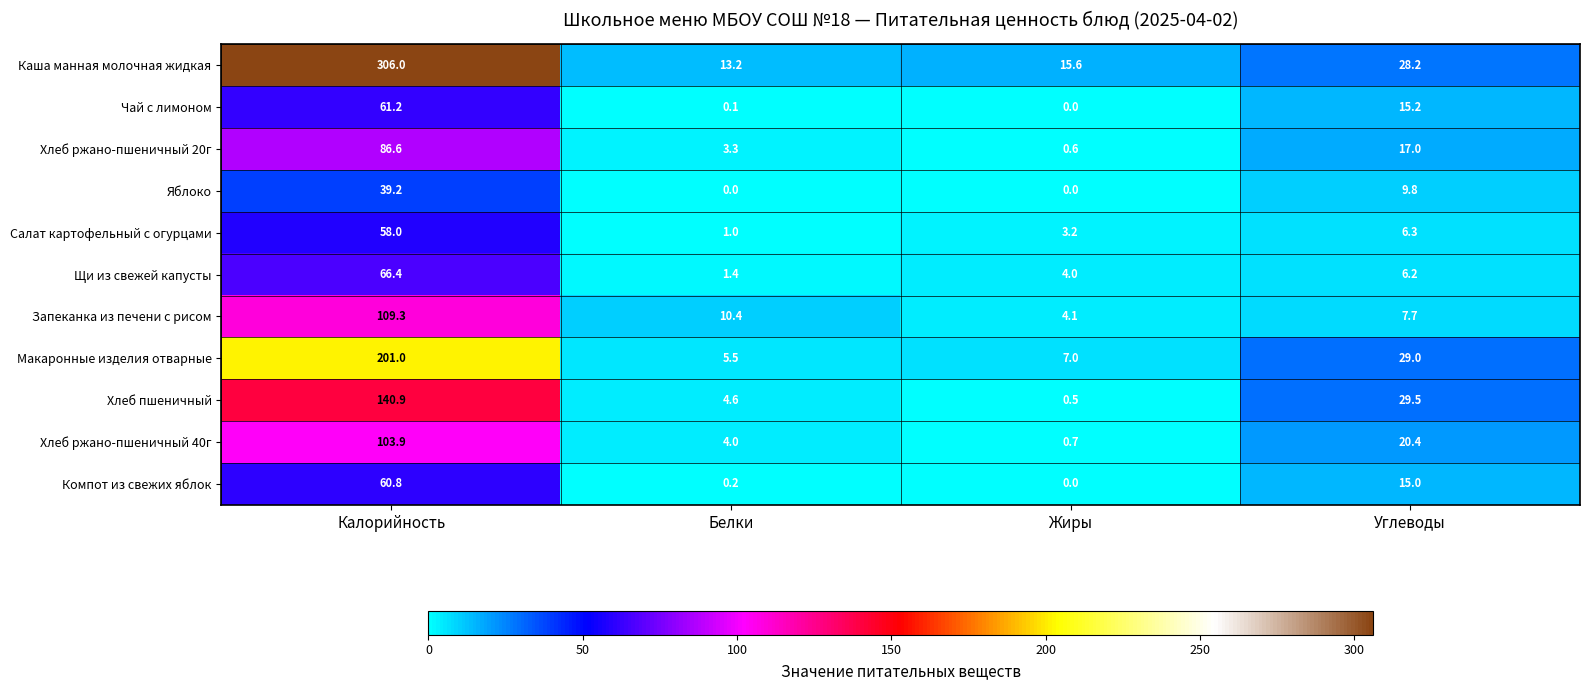

At which label is Яблоко closest to 19?

Углеводы